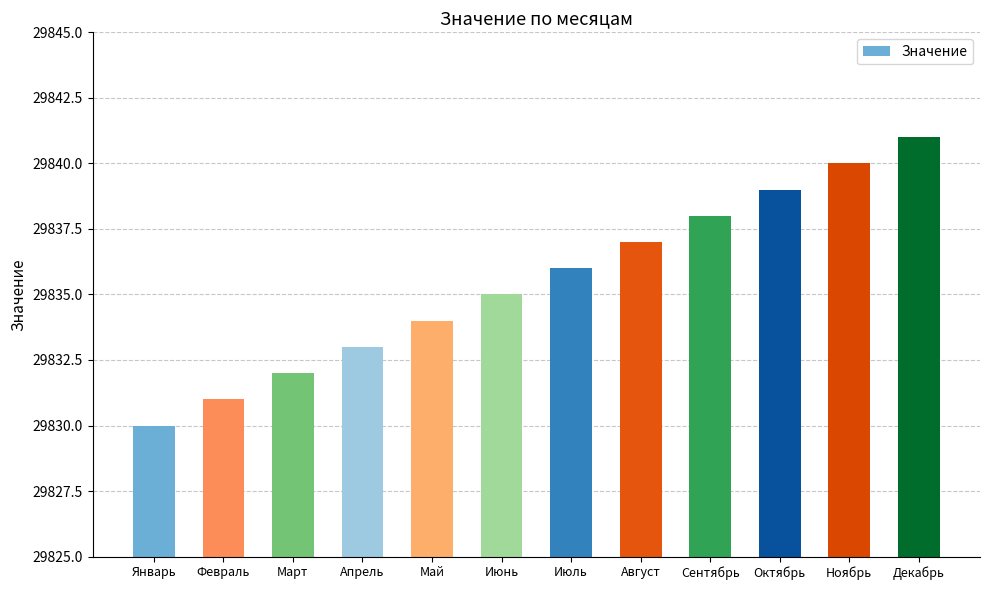

Reading left to right, list all the values displayed in this chart.

29830	29831	29832	29833	29834	29835	29836	29837	29838	29839	29840	29841